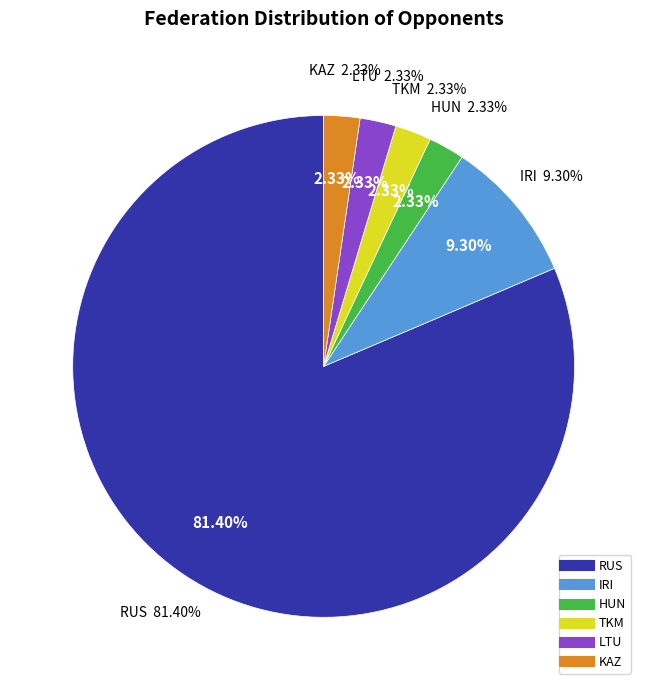

Rank the categories by value from lowest to highest.

HUN, TKM, LTU, KAZ, IRI, RUS